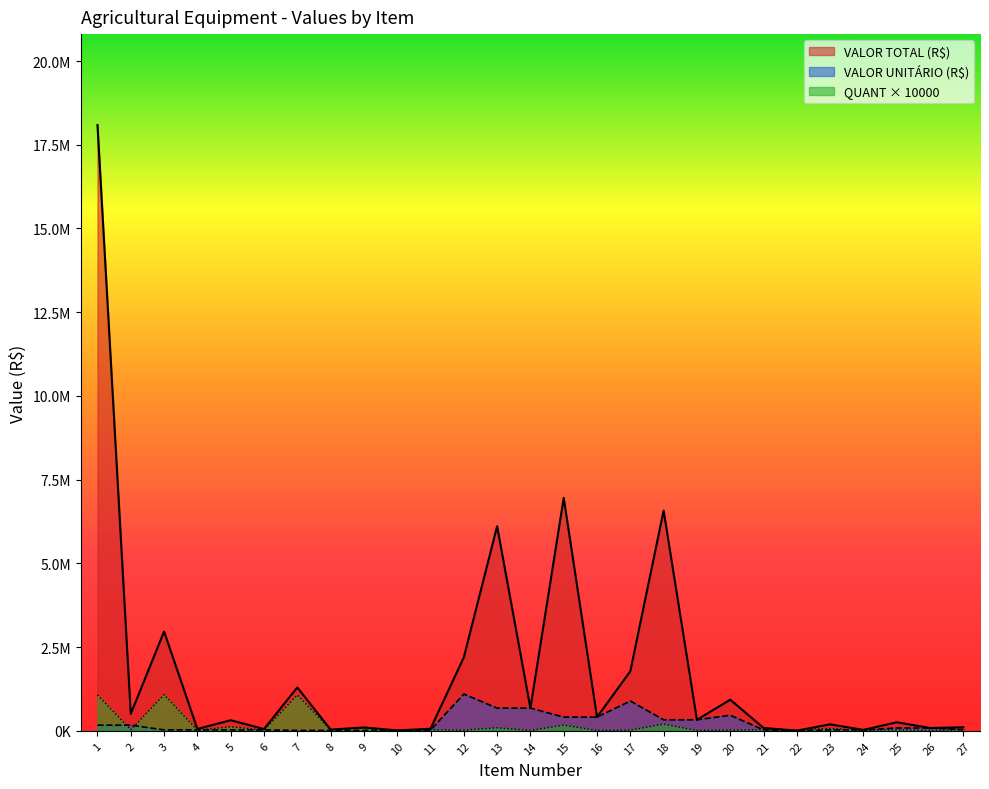

What is the difference between the VALOR UNITÁRIO (R$) values at 5 and 14?

652411.4